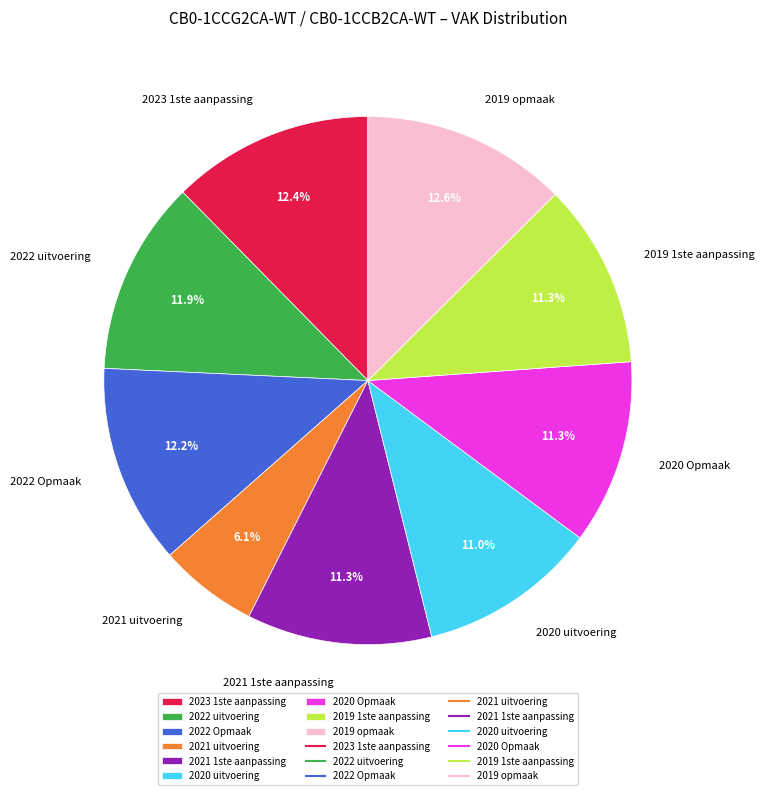

How much of the chart is everything except 2019 opmaak?

87.4%